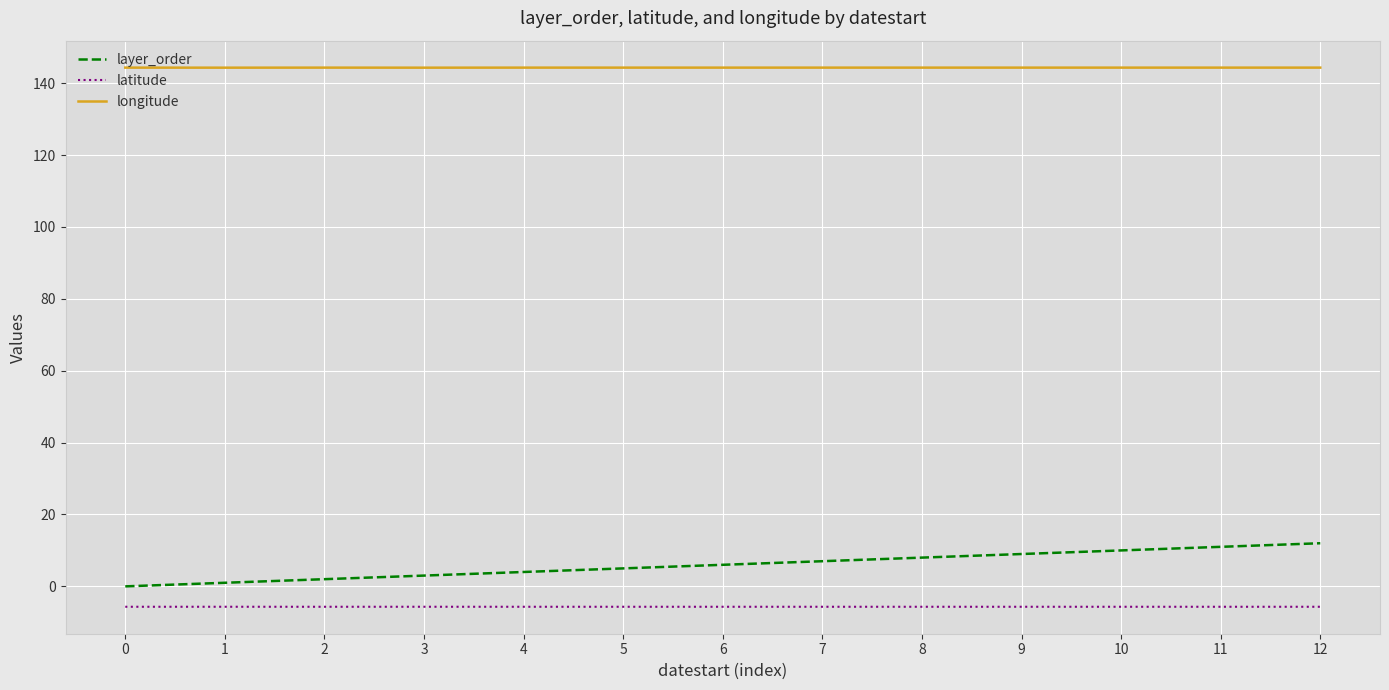

How many longitude values are between 144 and 145?

13